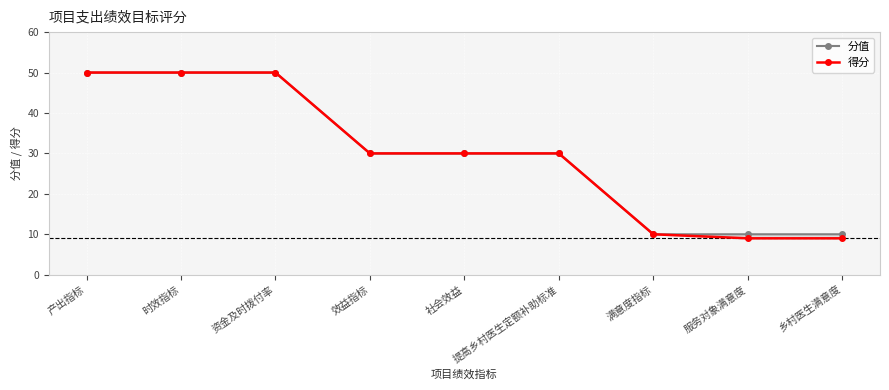

List the series in order of their peak value, highest first.

分值, 得分